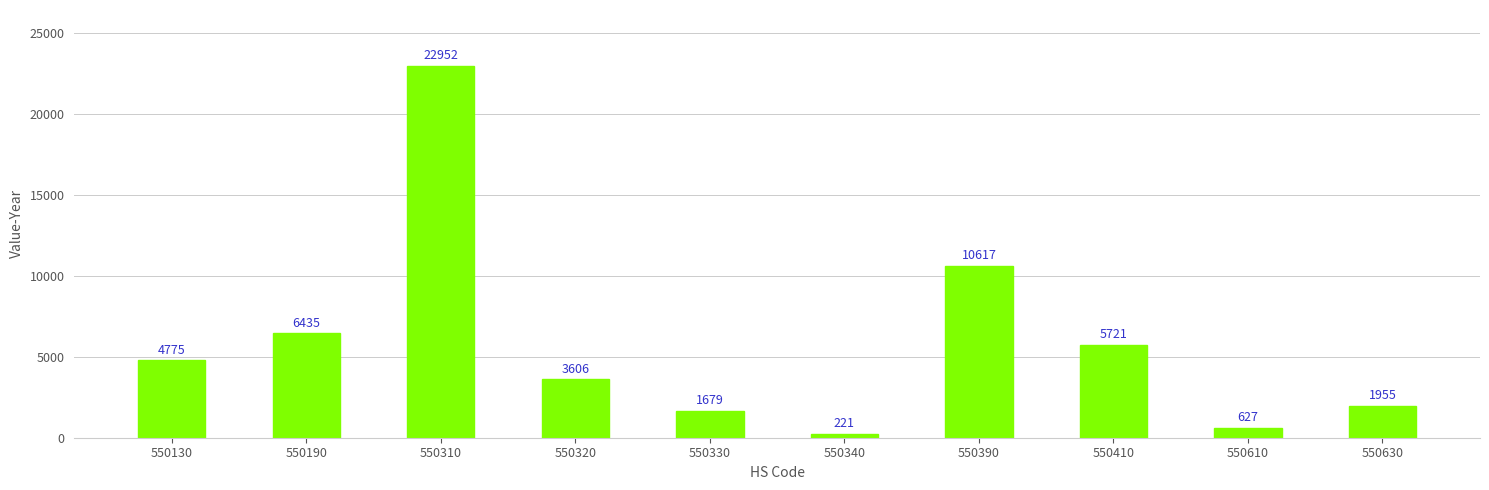

Between 550340 and 550610, which is larger?

550610